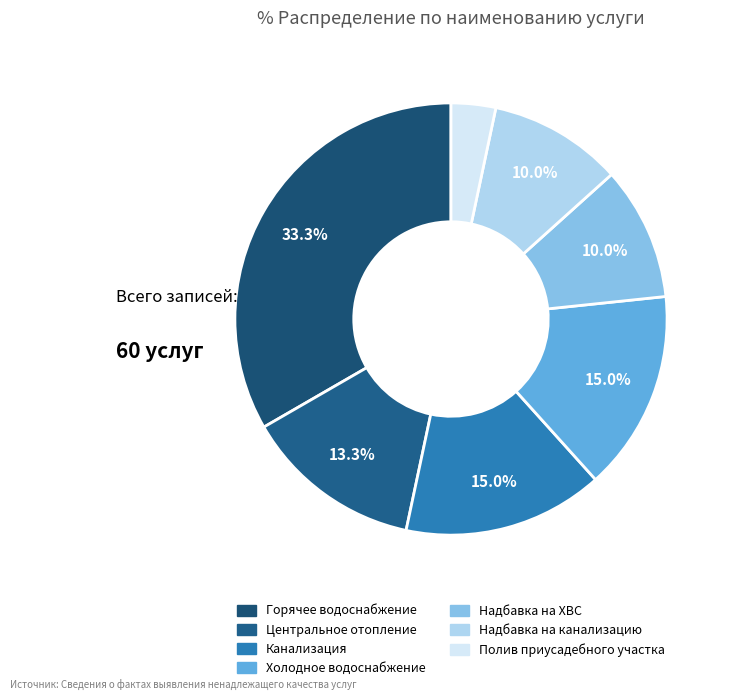

How much of the chart is everything except Надбавка на канализацию?

90.0%